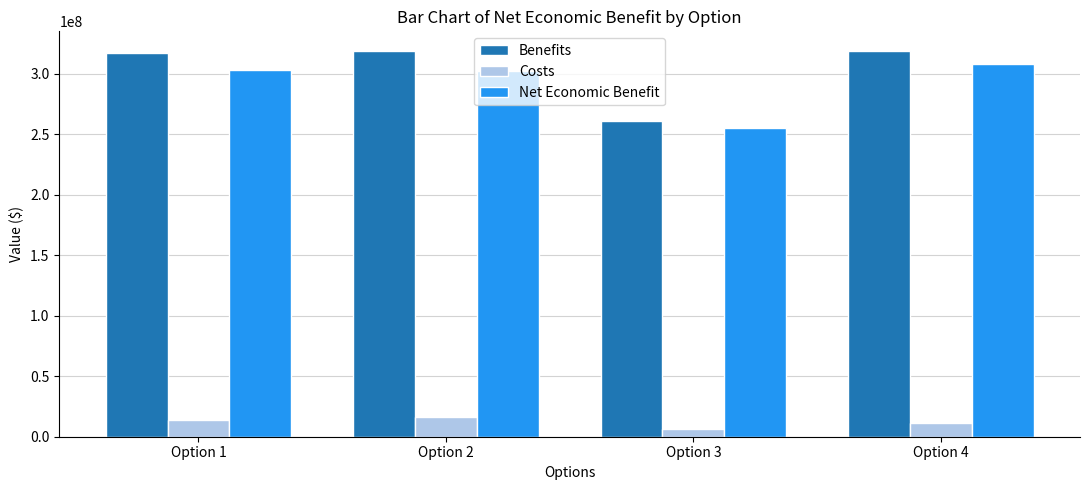

How many categories are shown in the chart?

4